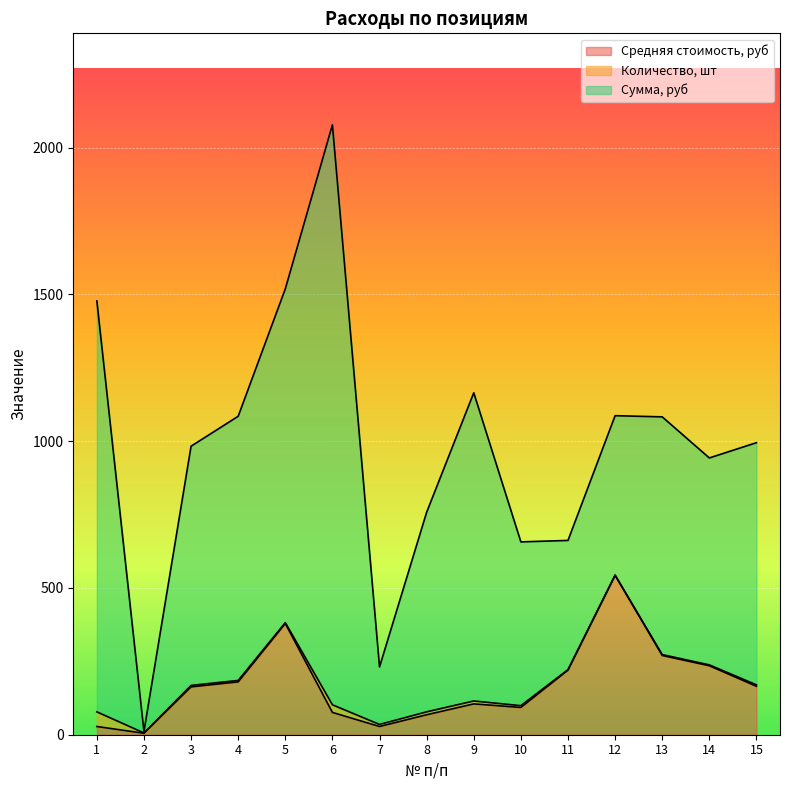

The Сумма, руб series shows 1977 at 1. True or false?

False